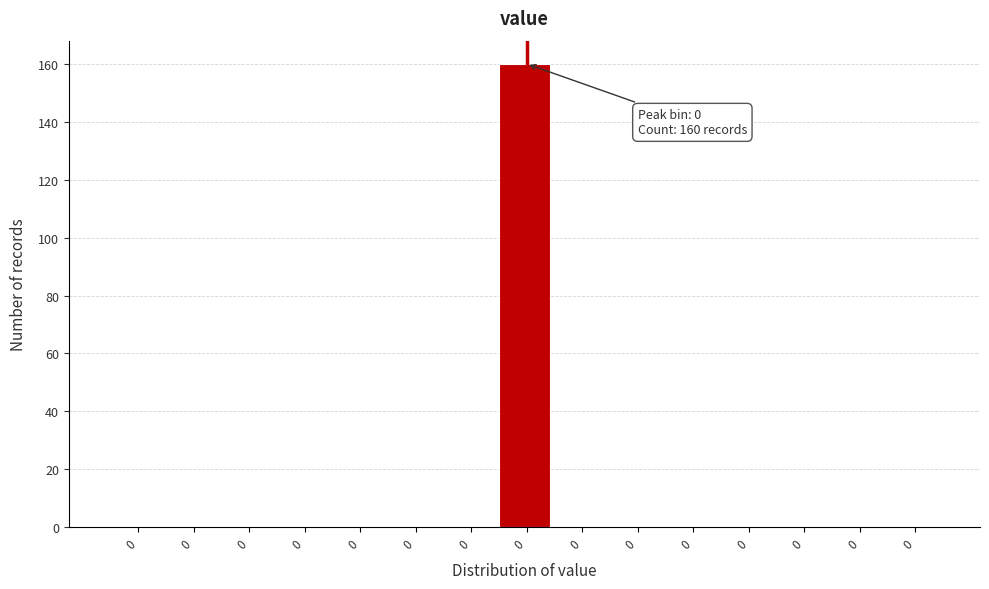

Are the bars horizontal?

No